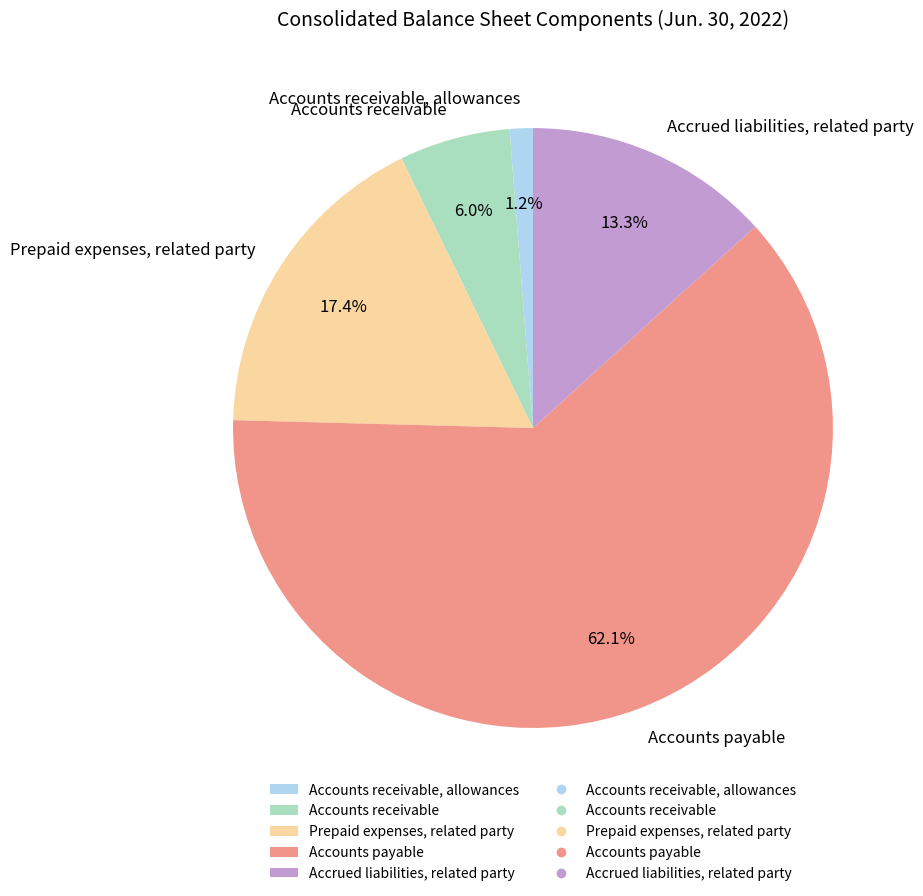

Rank the categories by value from highest to lowest.

Accounts payable, Prepaid expenses, related party, Accrued liabilities, related party, Accounts receivable, Accounts receivable, allowances